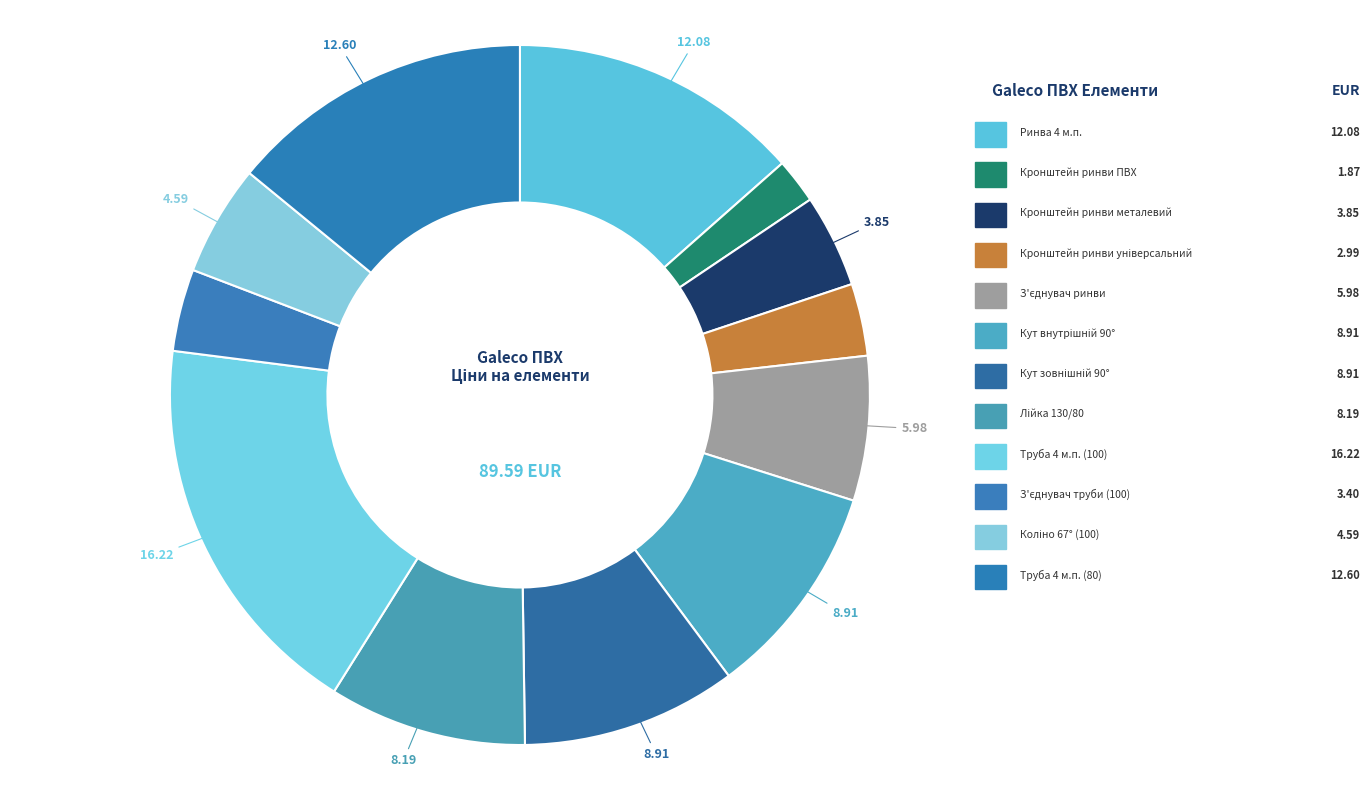

Between Ринва 4 м.п. and Кут внутрішній 90°, which is larger?

Ринва 4 м.п.